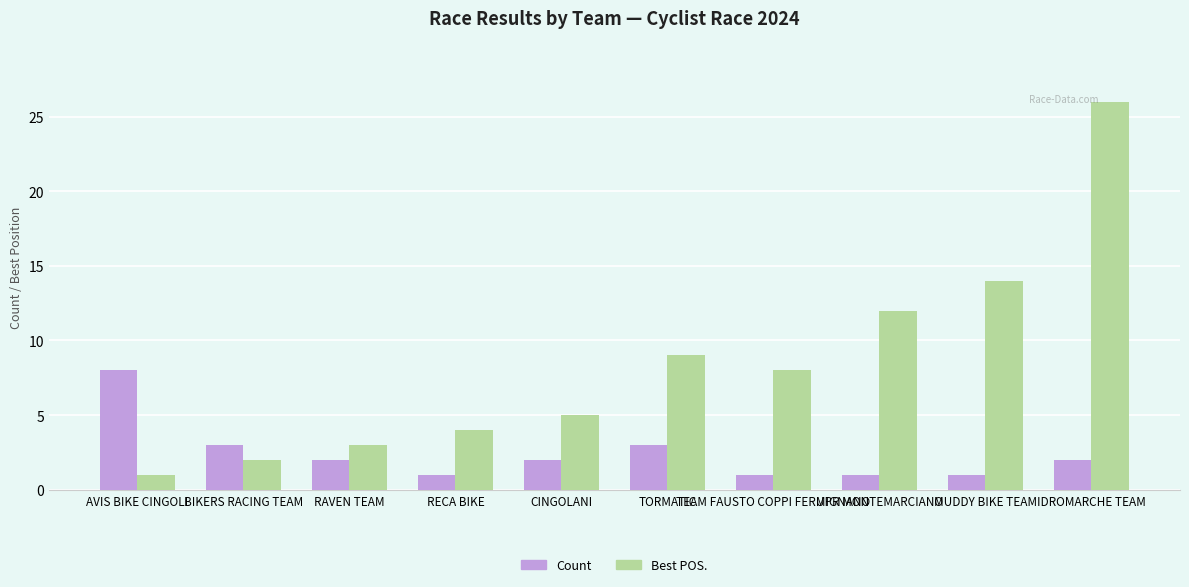

List the series in order of their overall mean, lowest first.

Count, Best POS.